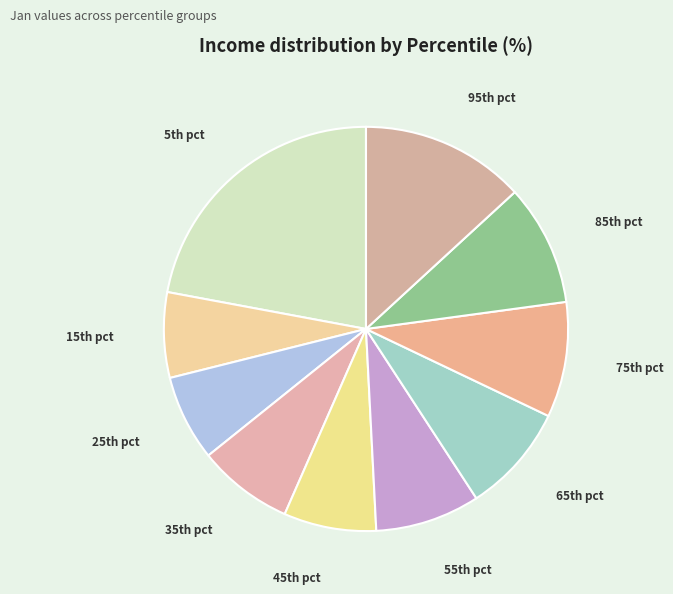

Is there a majority slice in this chart?

No